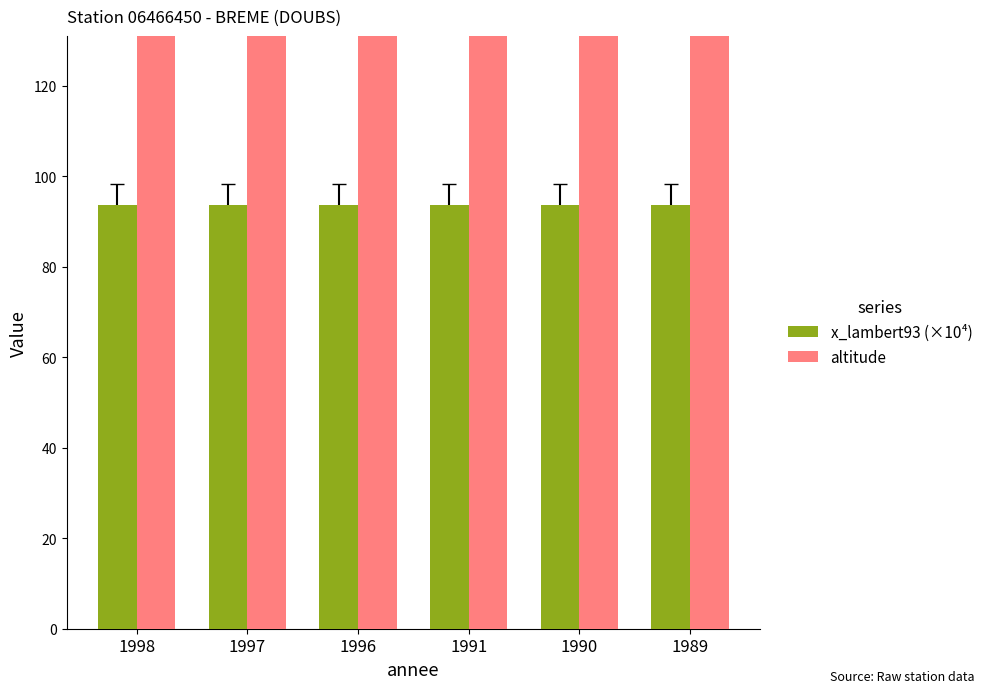

How many bars are there in total?

12